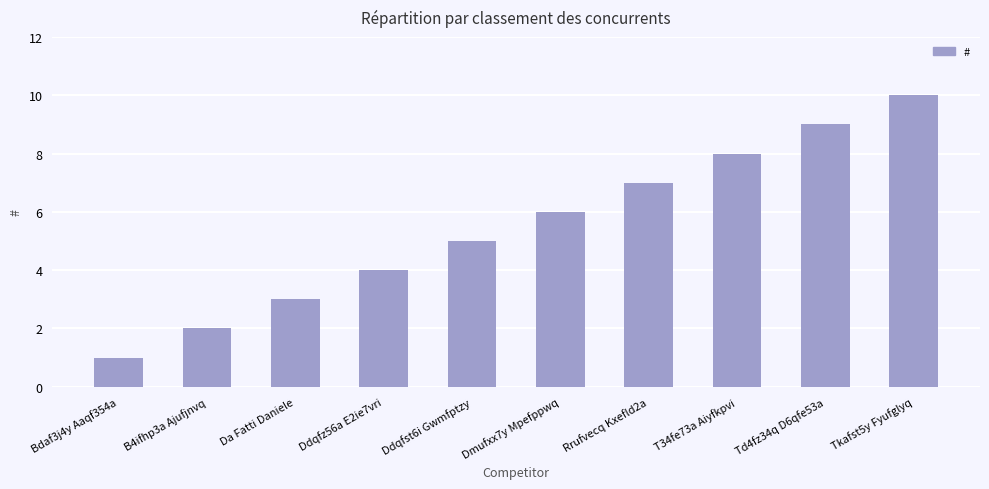

The chart shows a value of 5 at Ddqfst6i Gwmfptzy. True or false?

True